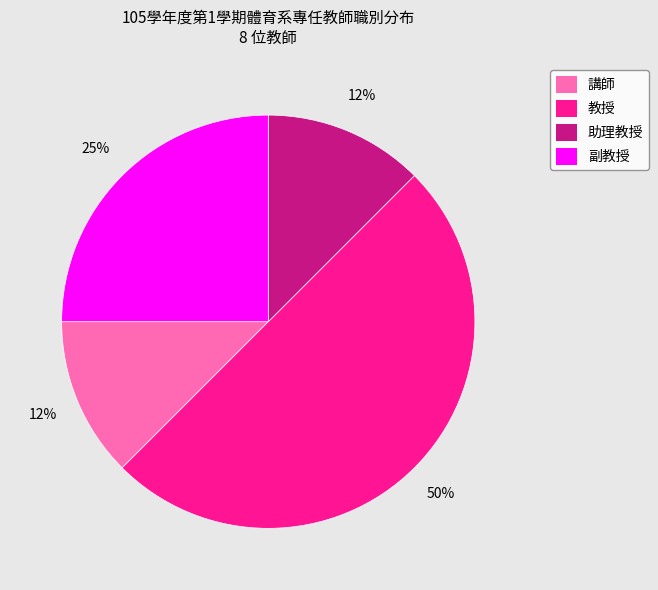

To the nearest percent, what portion does 副教授 represent?

25%